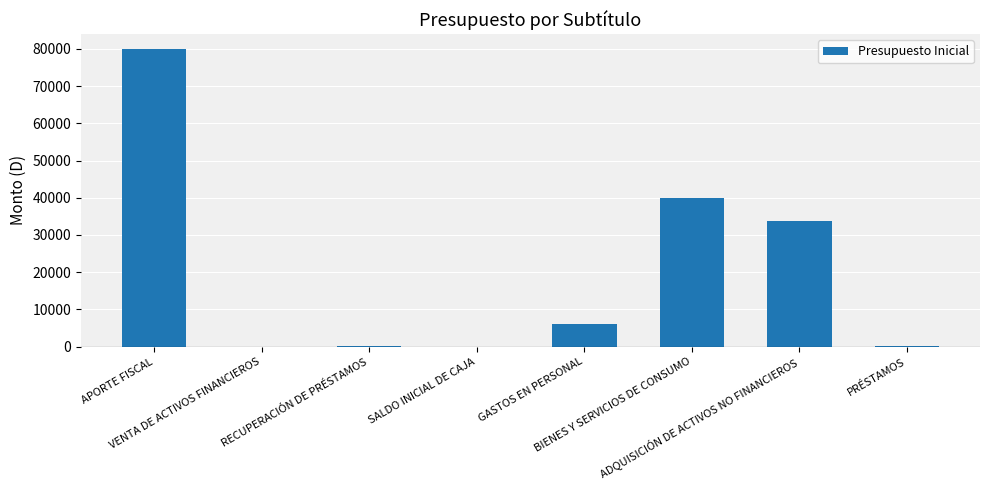

What is the sum of all values?

160076